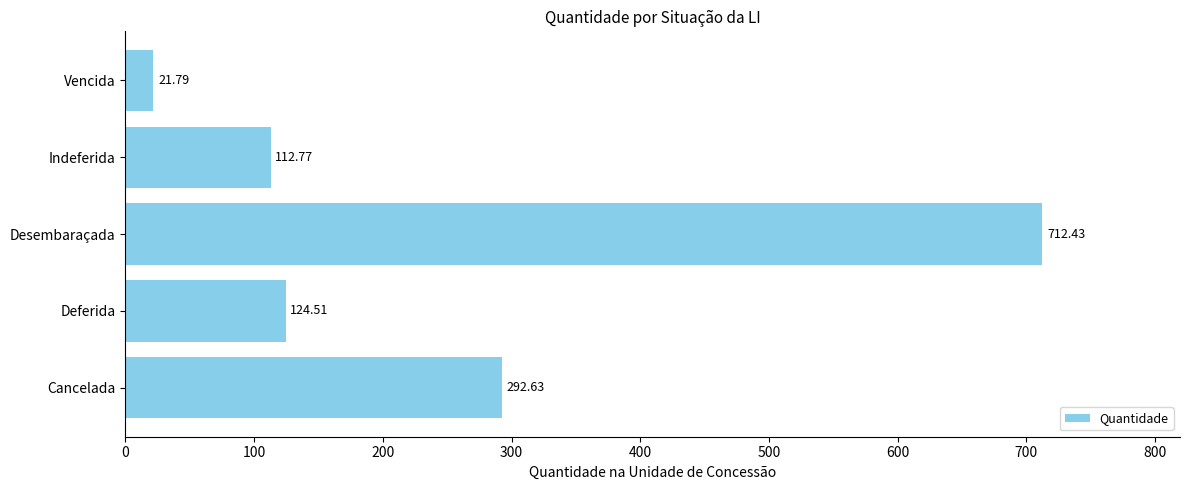

At which label is the value closest to 367?

Cancelada